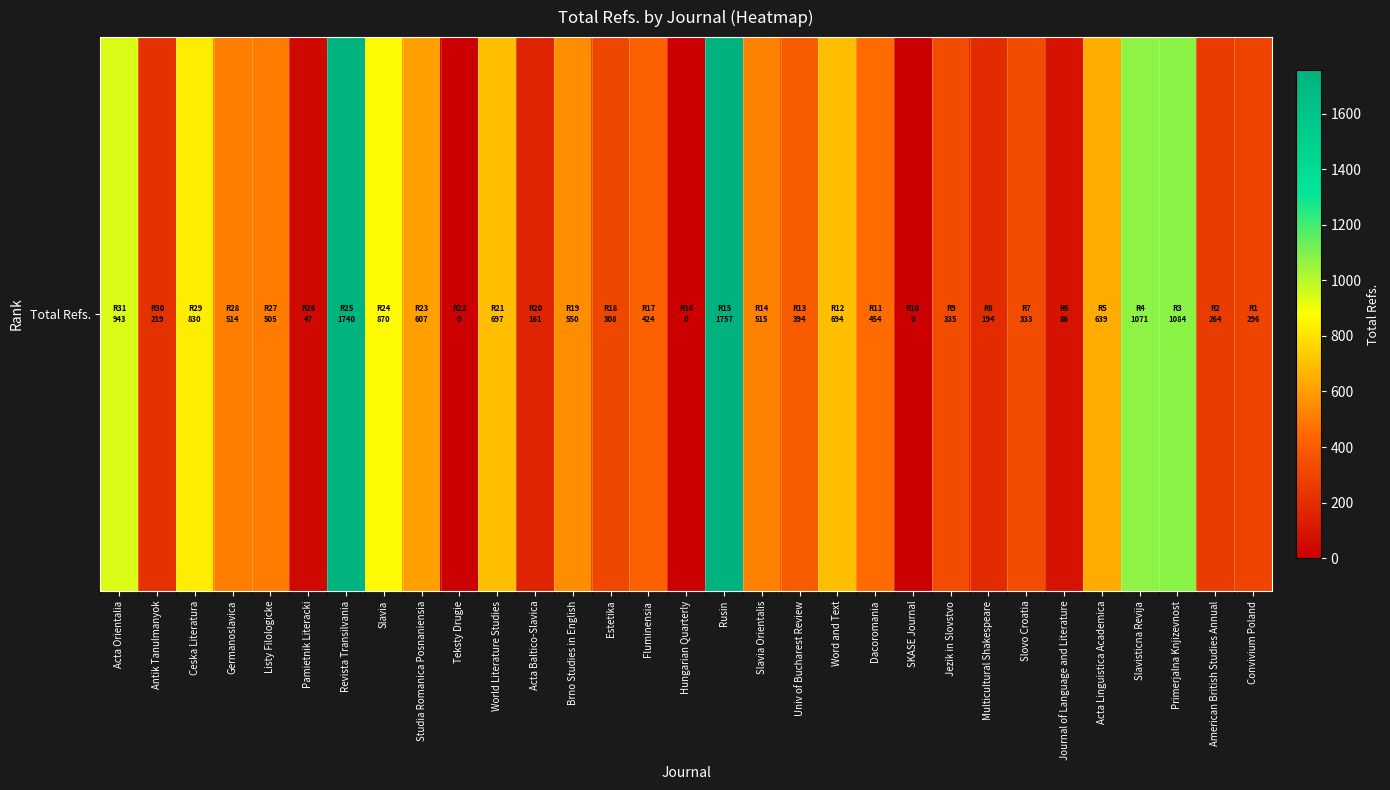

What is the sum of all values?

16531